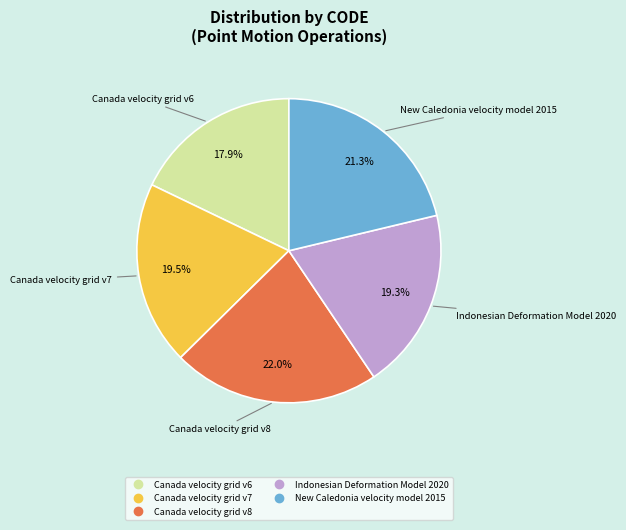

To the nearest percent, what is the difference between the New Caledonia velocity model 2015 and Canada velocity grid v7 slice percentages?

2%